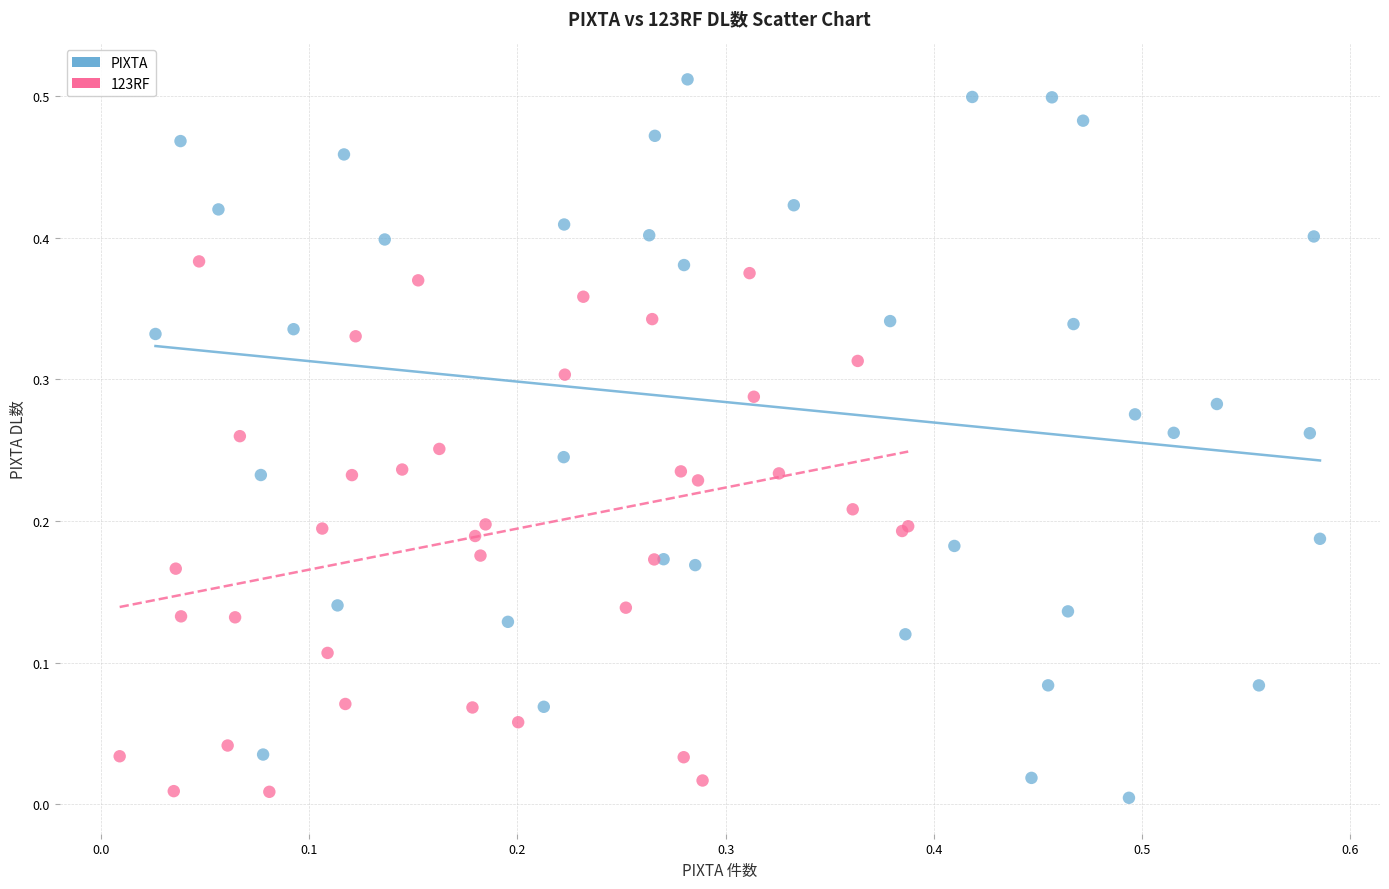

What are all the series names shown in the legend?

PIXTA, 123RF